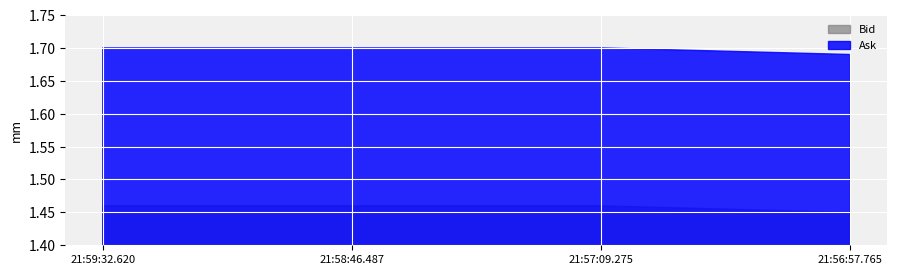

Rank the series by their average value, from lowest to highest.

Bid, Ask